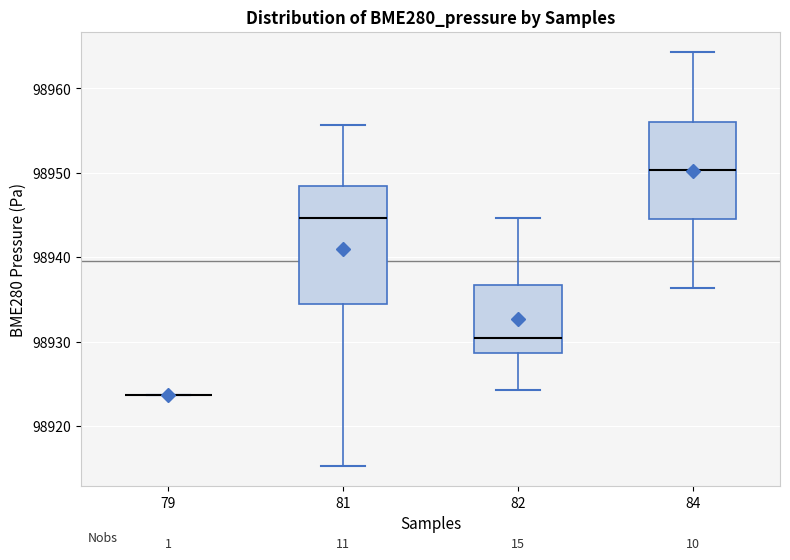

Reading left to right, transcribe this box plot: for each box, give where its median line is, the range the box spans, and where its two whiskers end, as read against the y-axis. The values are not printed on the chart, so give them approximately, as read against the axis.

79: box collapsed to a line at 98924, whiskers 98924 to 98924
81: median 98945, box 98934 to 98948, whiskers 98915 to 98956
82: median 98930, box 98929 to 98937, whiskers 98924 to 98945
84: median 98950, box 98945 to 98956, whiskers 98936 to 98964